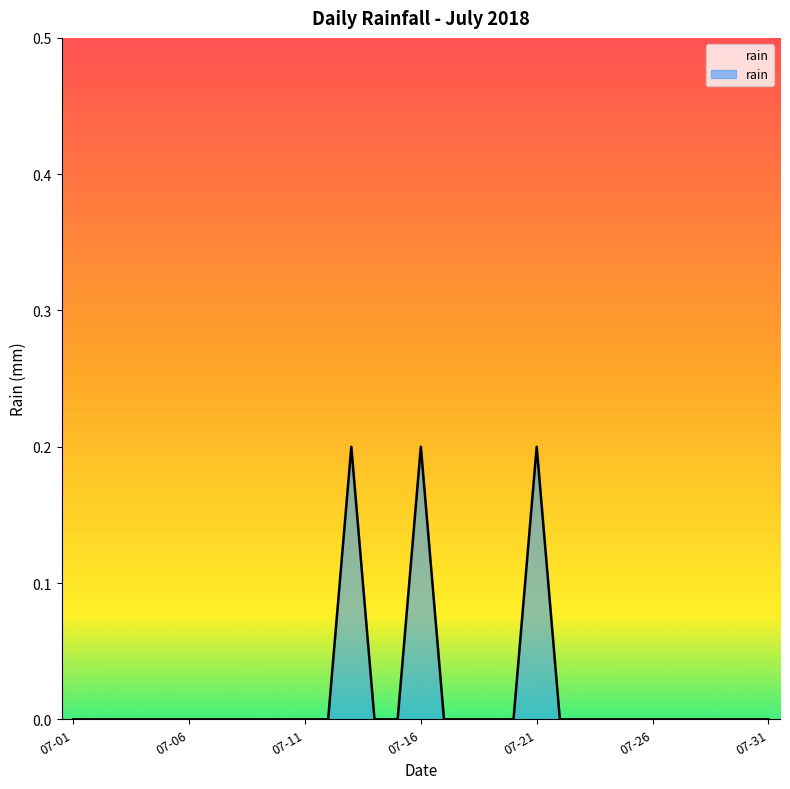

Reading left to right, what are all the values shown in this chart?

0.0	0.0	0.0	0.0	0.0	0.0	0.0	0.0	0.0	0.0	0.0	0.0	0.2	0.0	0.0	0.2	0.0	0.0	0.0	0.0	0.2	0.0	0.0	0.0	0.0	0.0	0.0	0.0	0.0	0.0	0.0